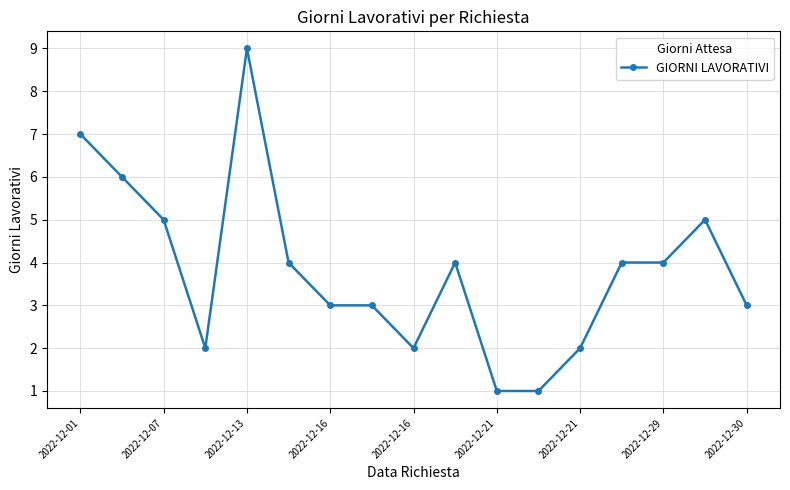

True or false: the data has more than 0 interior local peaks.

True